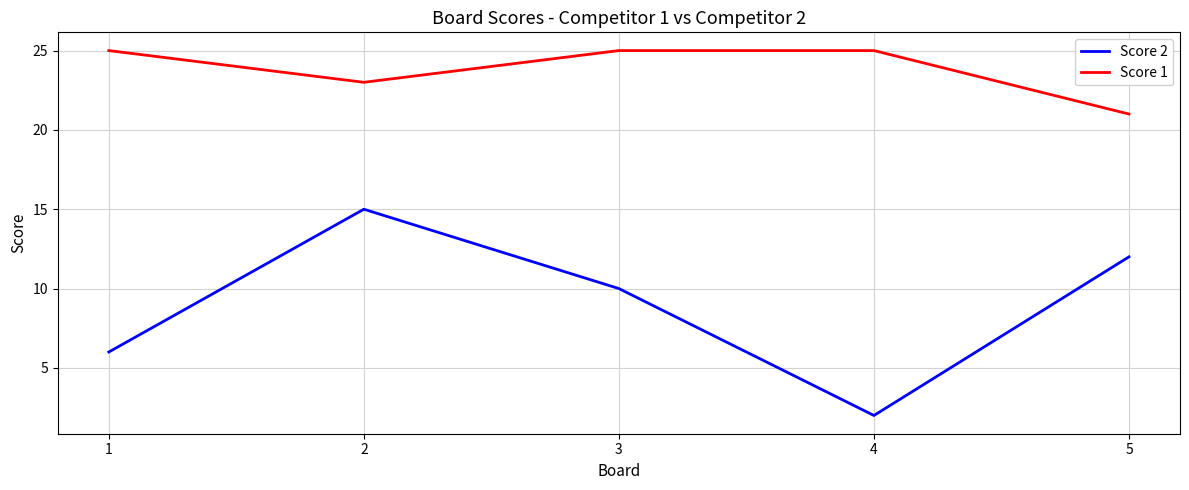

What is the minimum value for Score 2?

2